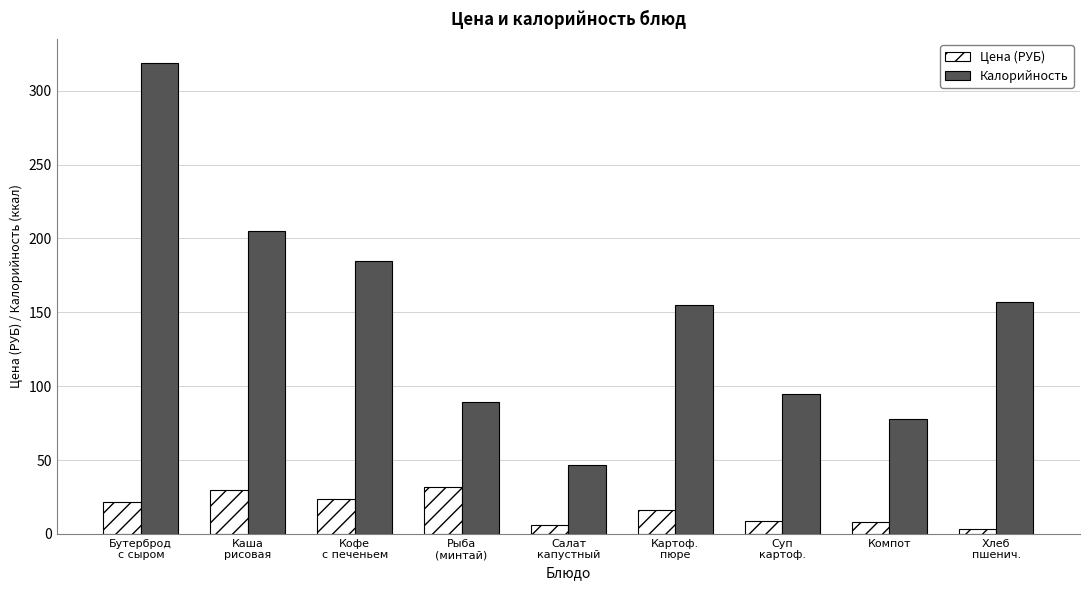

What is the value of the Цена (РУБ) bar at the 1st from the left?

21.5